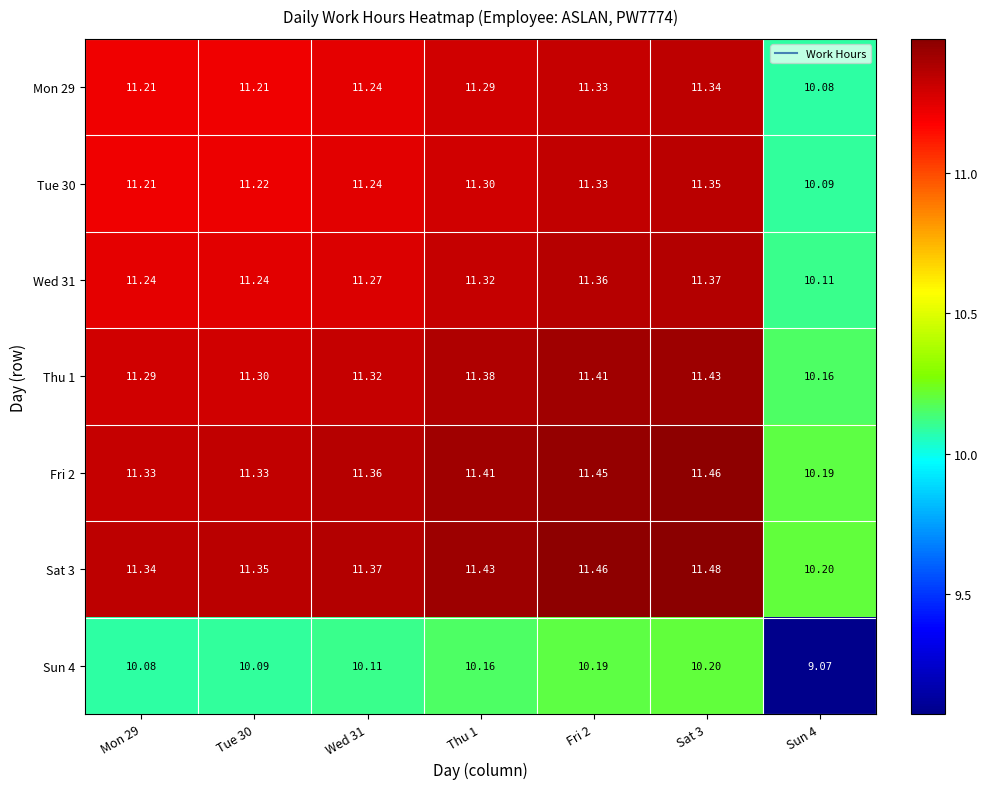

Is the value of Tue 30 at Fri 2 greater than the value of Fri 2 at Sun 4?

Yes